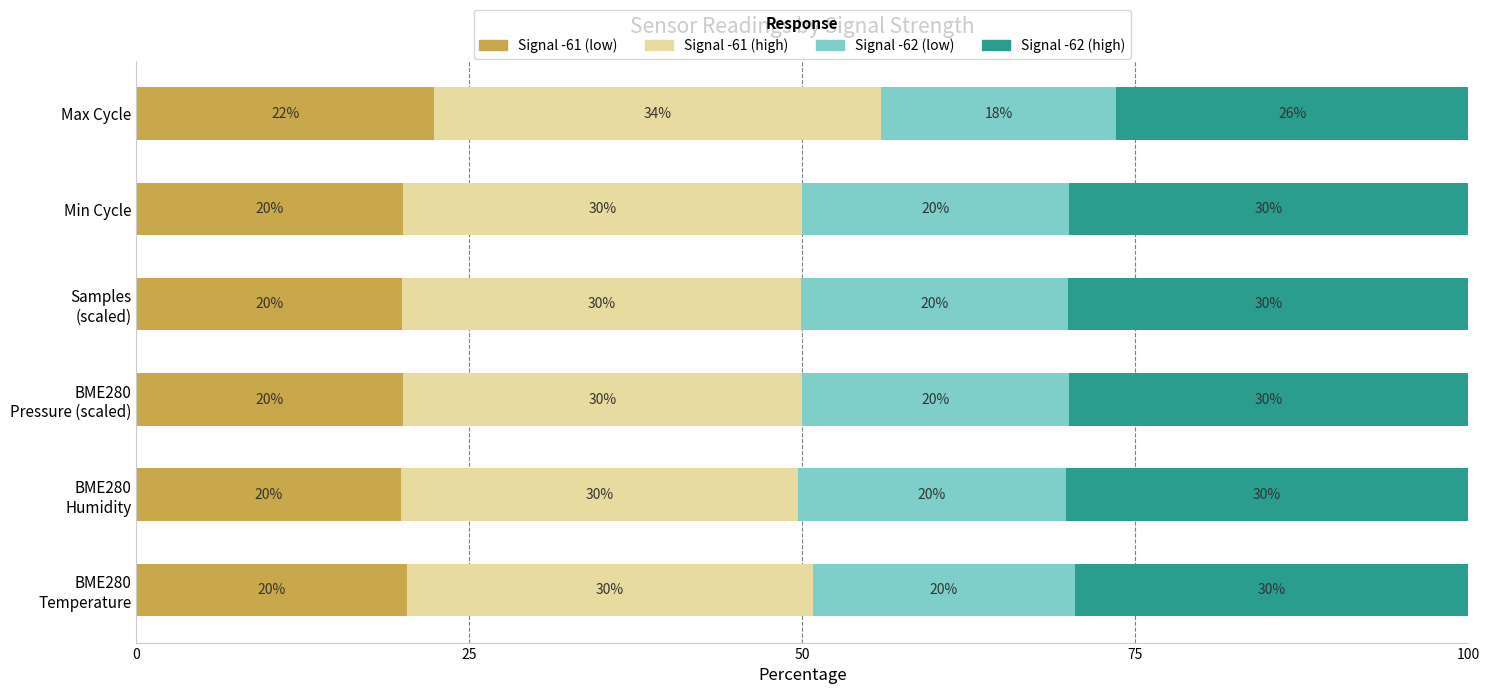

What is the highest value of the Signal -61 (low) series?

22.4